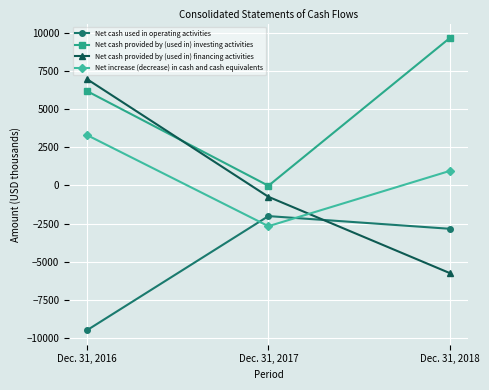

Reading right to left, what are all the values shown in this chart?

Net cash used in operating activities: Dec. 31, 2018=-2843	Dec. 31, 2017=-2012	Dec. 31, 2016=-9484
Net cash provided by (used in) investing activities: Dec. 31, 2018=9651	Dec. 31, 2017=-24	Dec. 31, 2016=6174
Net cash provided by (used in) financing activities: Dec. 31, 2018=-5743	Dec. 31, 2017=-747	Dec. 31, 2016=6956
Net increase (decrease) in cash and cash equivalents: Dec. 31, 2018=946	Dec. 31, 2017=-2674	Dec. 31, 2016=3292